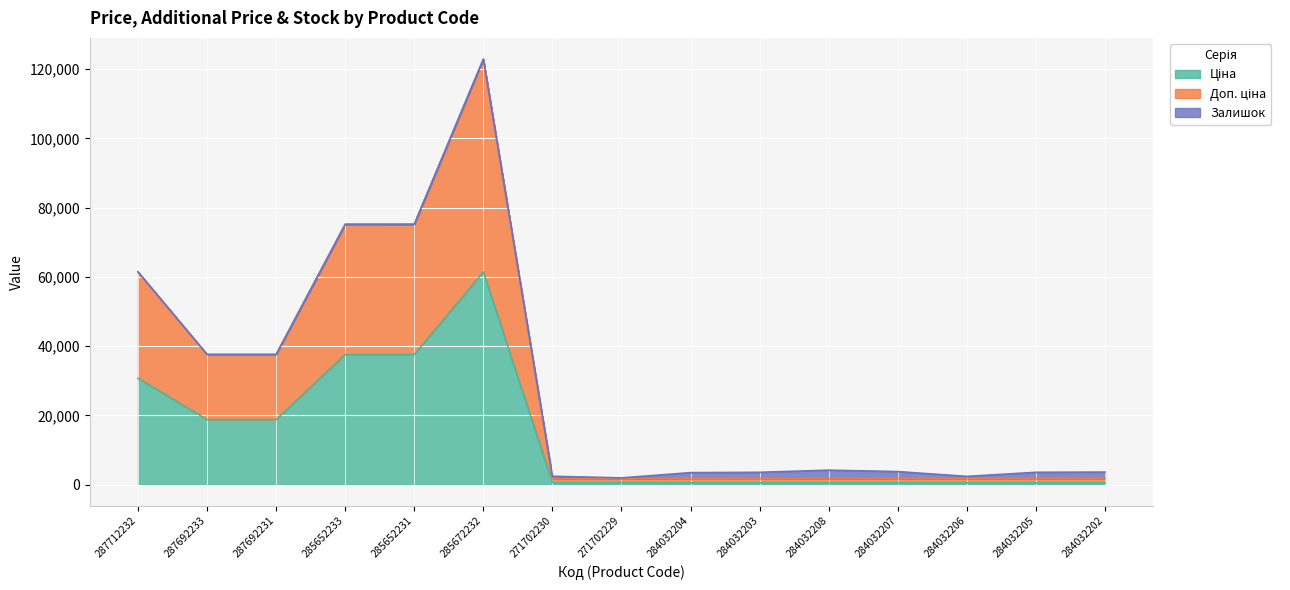

What is the total value across all series at 287712232?

61434.3